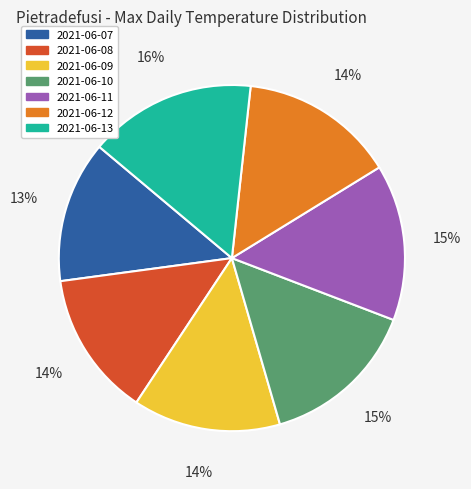

How many slices are in this pie chart?

7